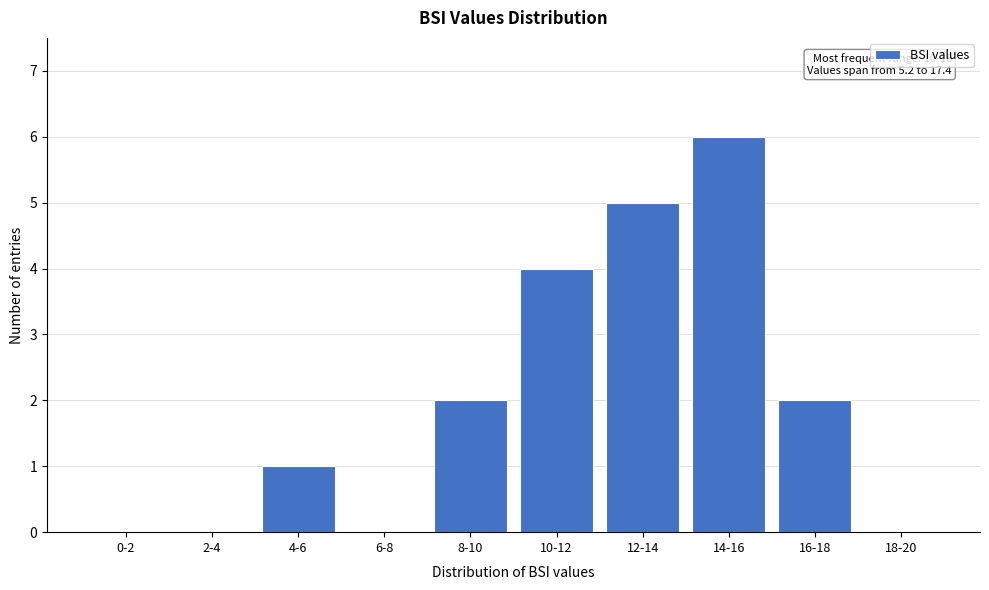

Reading right to left, transcribe all the data shown in this chart.

18-20=0	16-18=2	14-16=6	12-14=5	10-12=4	8-10=2	6-8=0	4-6=1	2-4=0	0-2=0